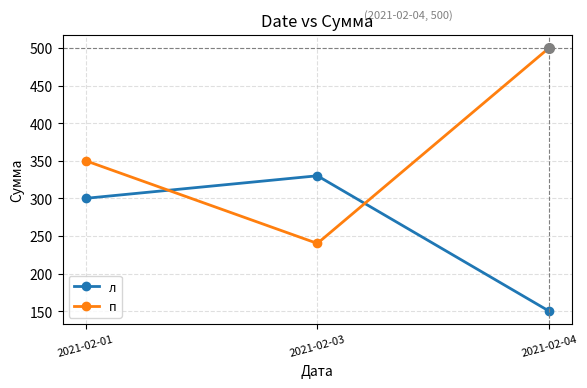

Between 2021-02-03 and 2021-02-04, which series saw the biggest shift?

п